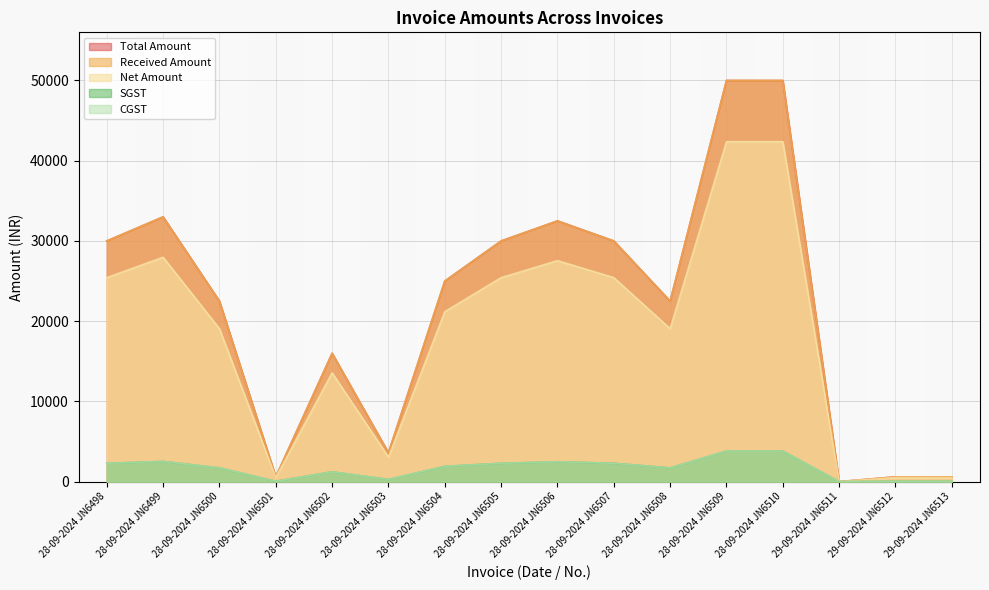

What is the difference between the maximum and minimum values in the CGST series?

3813.6